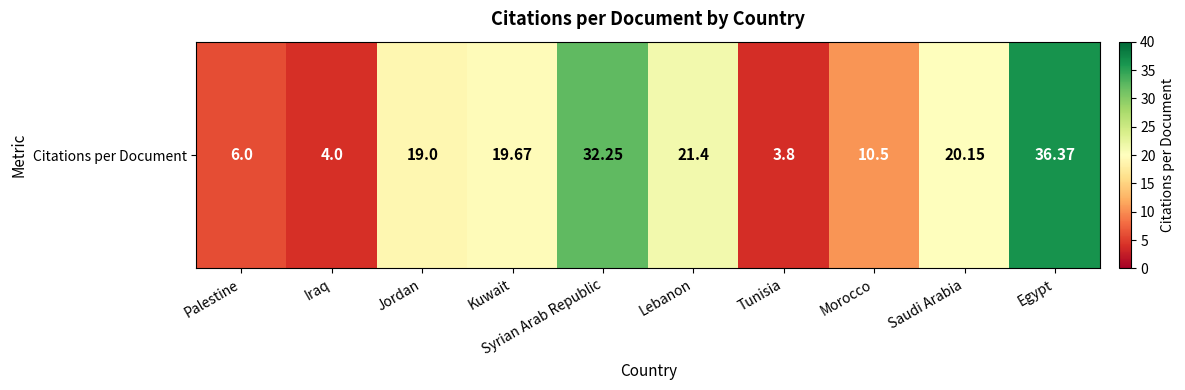

At which label does the data first exceed 19?

Kuwait